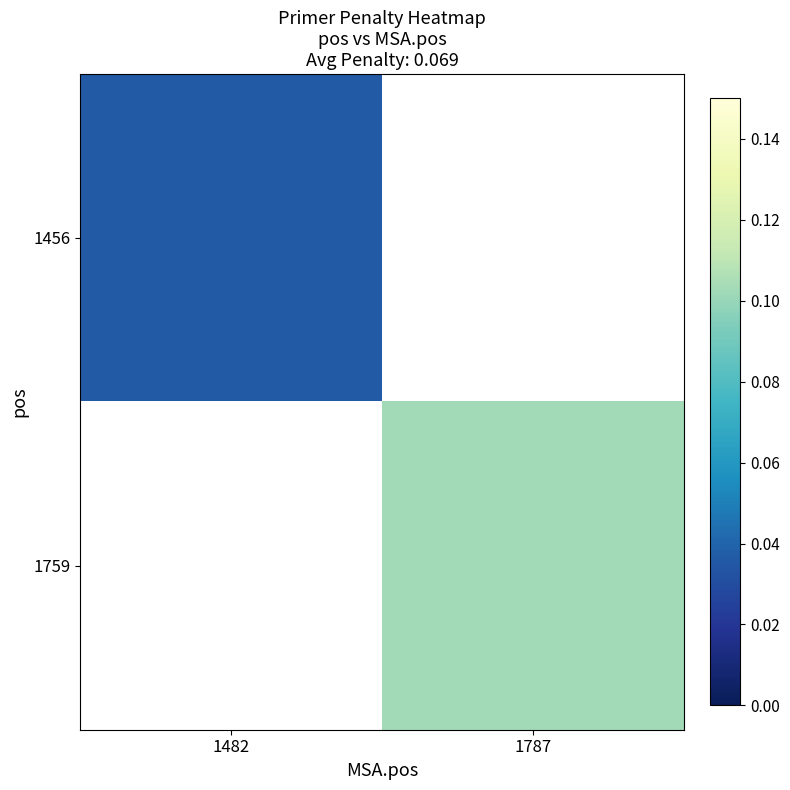

How many positive values does the 1456 series have?

1